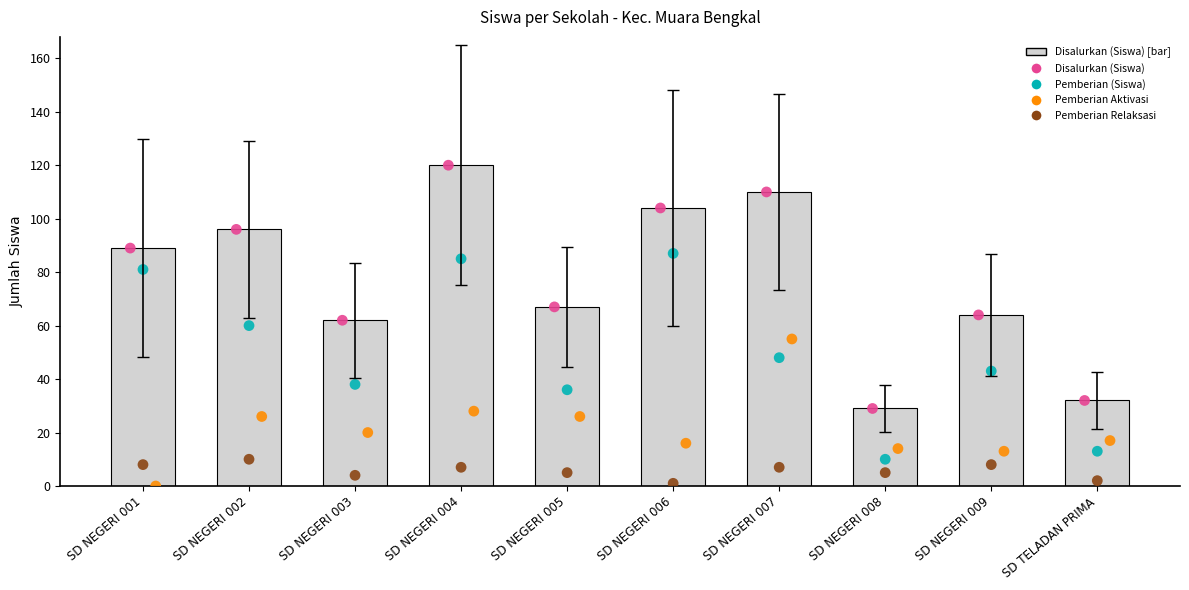

At which category is the sum across all series the highest?

SD NEGERI 004